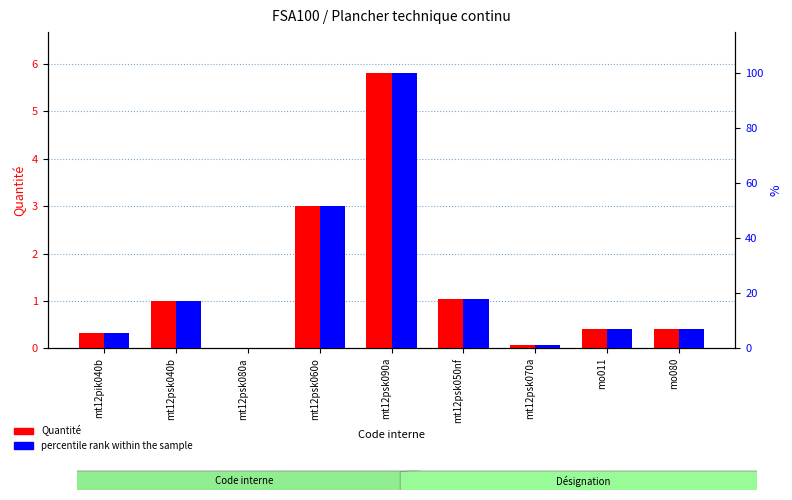

At mo080, list the series in order from smallest to largest.

Quantité, percentile rank within the sample